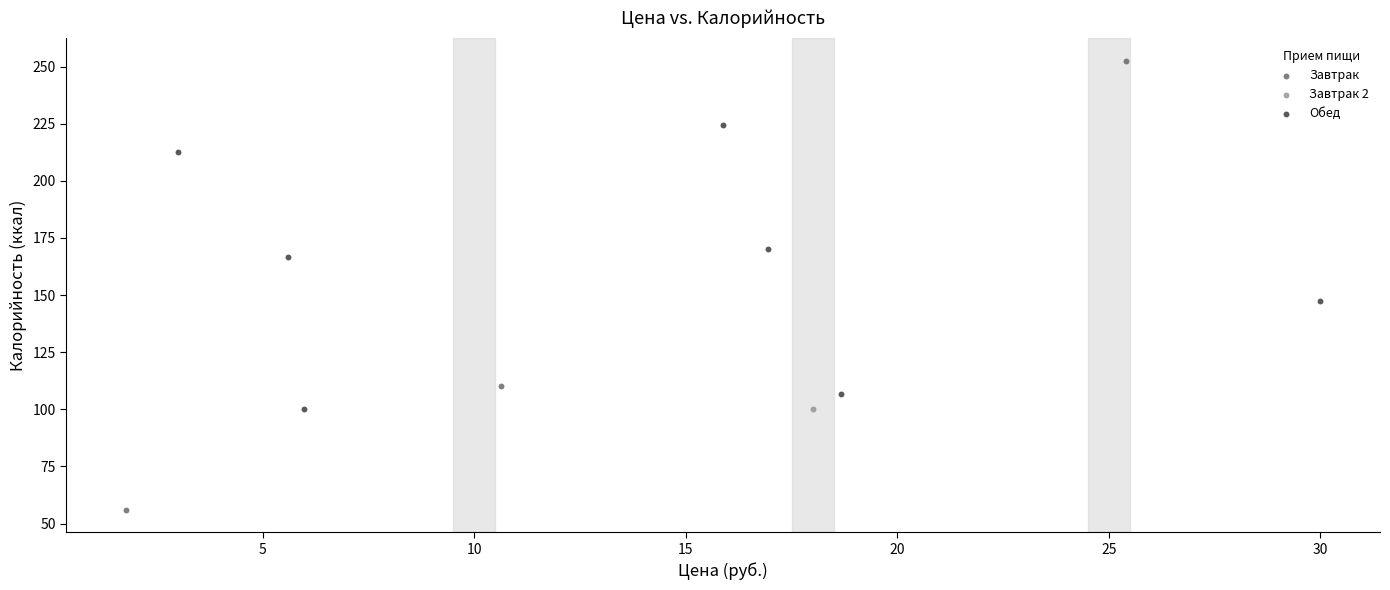

Which series contains the highest Y value?

Завтрак